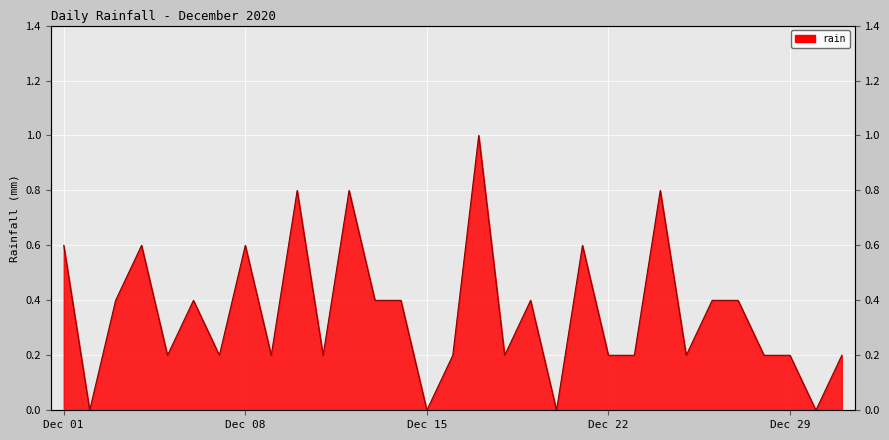

List the labels in order of value, smallest first.

2020-12-02, 2020-12-15, 2020-12-20, 2020-12-30, 2020-12-05, 2020-12-07, 2020-12-09, 2020-12-11, 2020-12-16, 2020-12-18, 2020-12-22, 2020-12-23, 2020-12-25, 2020-12-28, 2020-12-29, 2020-12-31, 2020-12-03, 2020-12-06, 2020-12-13, 2020-12-14, 2020-12-19, 2020-12-26, 2020-12-27, 2020-12-01, 2020-12-04, 2020-12-08, 2020-12-21, 2020-12-10, 2020-12-12, 2020-12-24, 2020-12-17